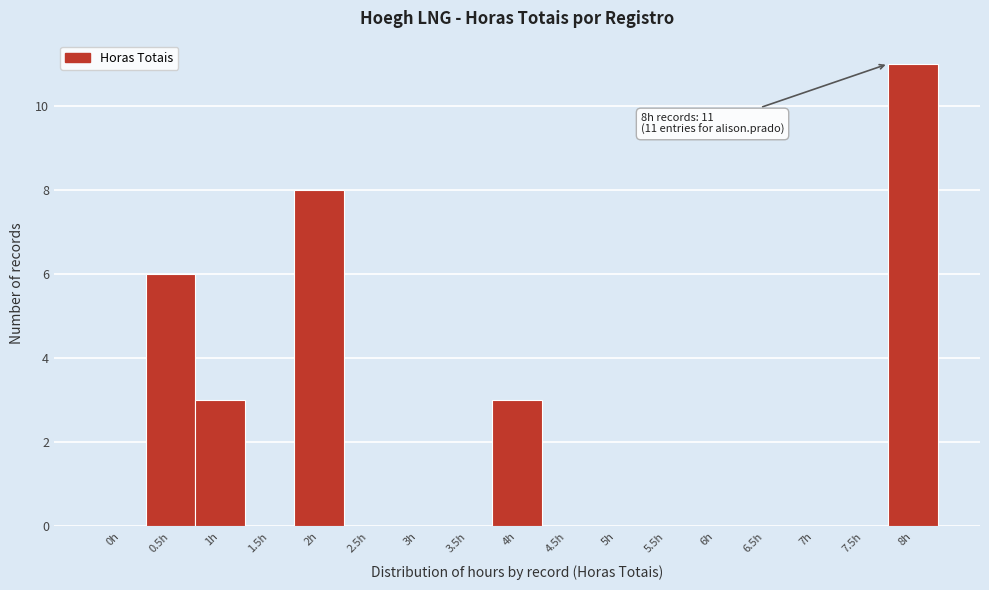

What is the change in value from 3.5h to 8h?

+11